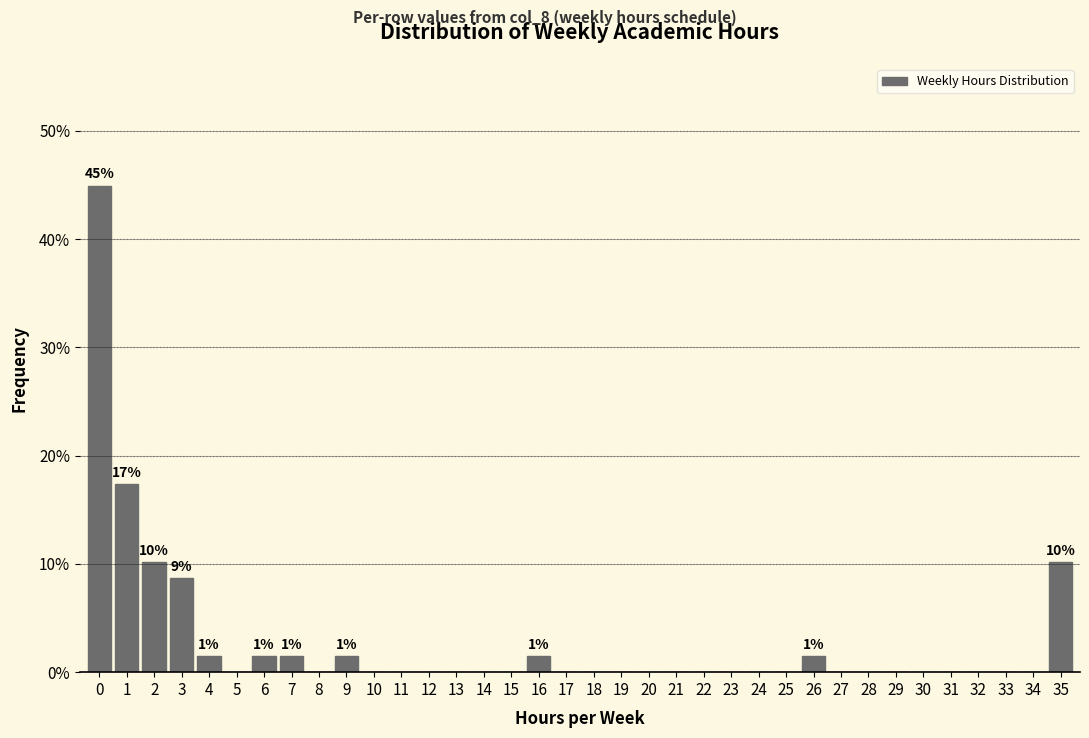

Which range on the x-axis has the tallest bar?

-0.5 to 0.5